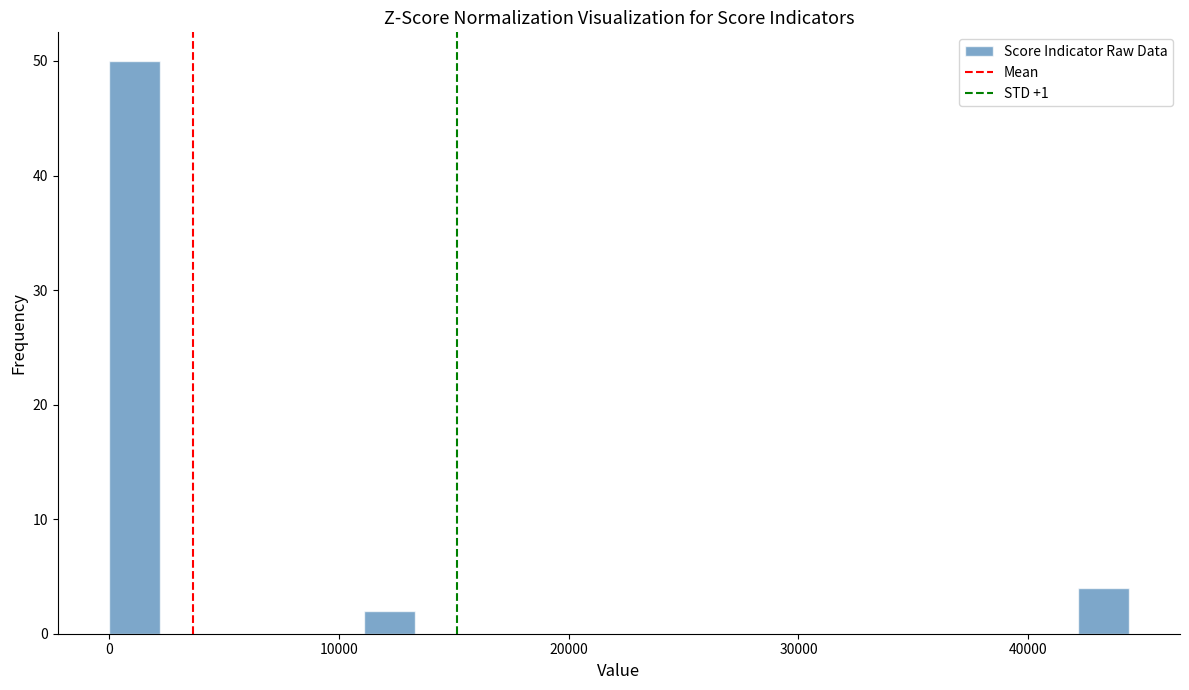

Around what value on the x-axis is the tallest bar? Give the approximate position of its centre, as read against the axis.

1000